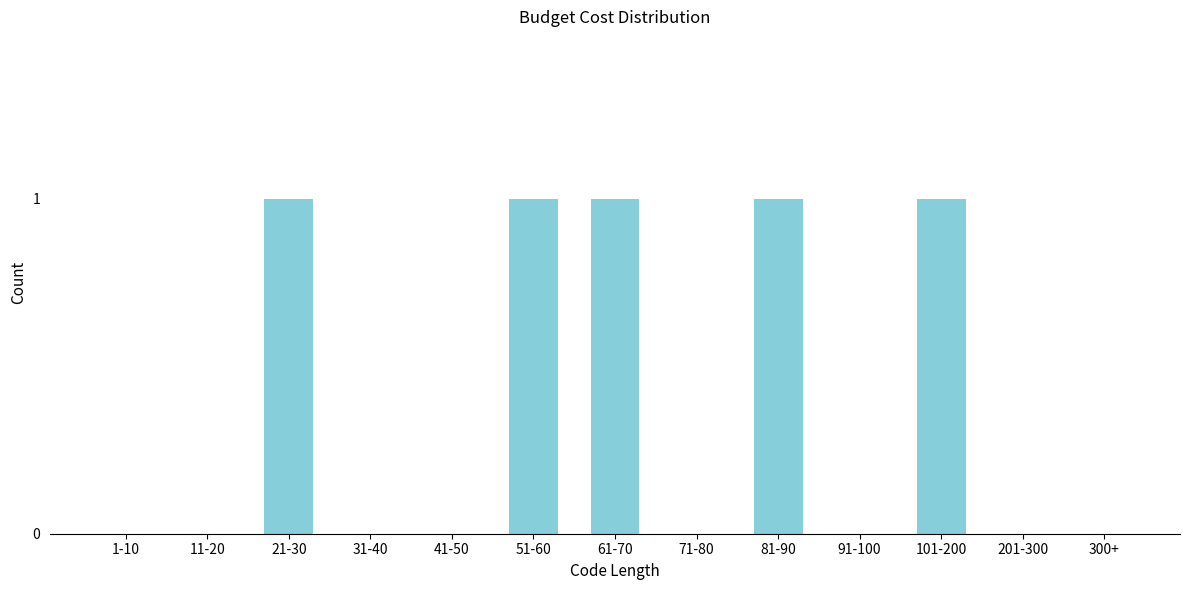

Reading left to right, extract all data points from this chart.

1-10=0	11-20=0	21-30=1	31-40=0	41-50=0	51-60=1	61-70=1	71-80=0	81-90=1	91-100=0	101-200=1	201-300=0	300+=0